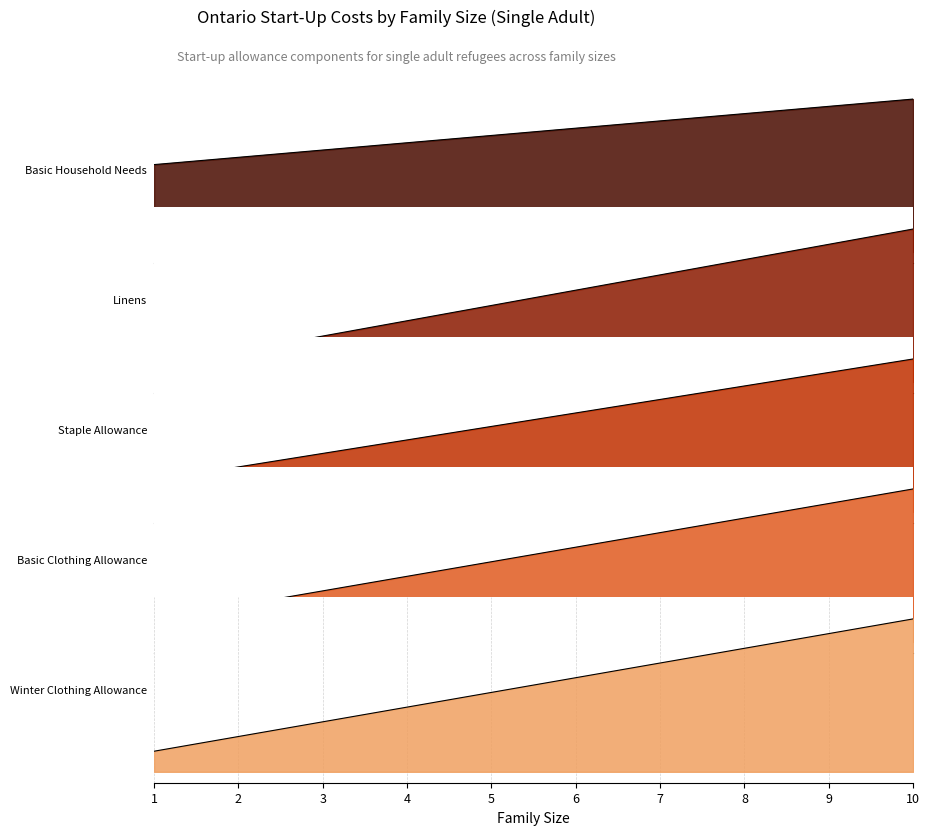

What are all the series names shown in the legend?

Basic Household Needs, Linens, Staple Allowance, Basic Clothing Allowance, Winter Clothing Allowance